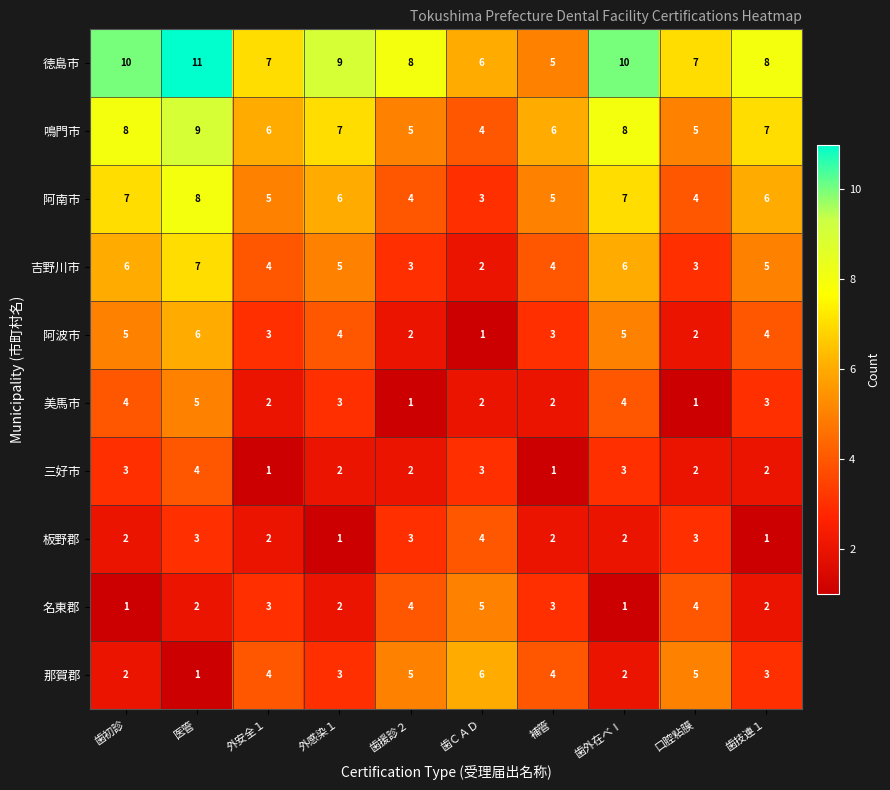

What is the sum of the 徳島市 values at 歯ＣＡＤ and 歯技連１?

14